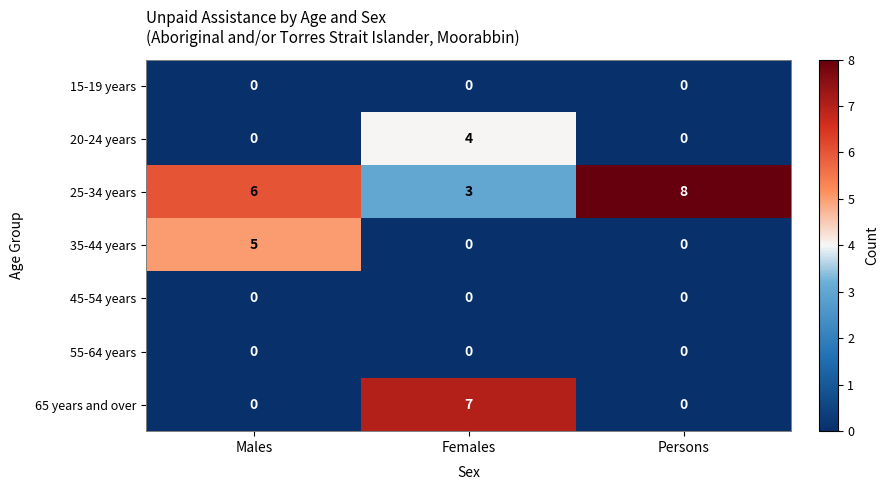

What is the difference between the 25-34 years values at Males and Females?

3